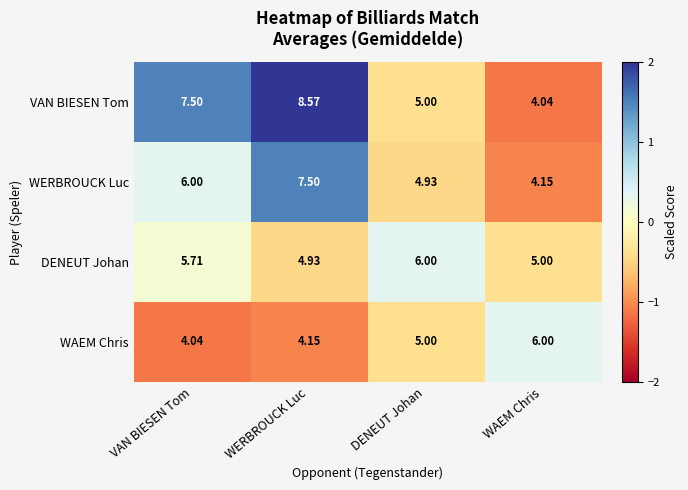

How many series are shown in this chart?

4